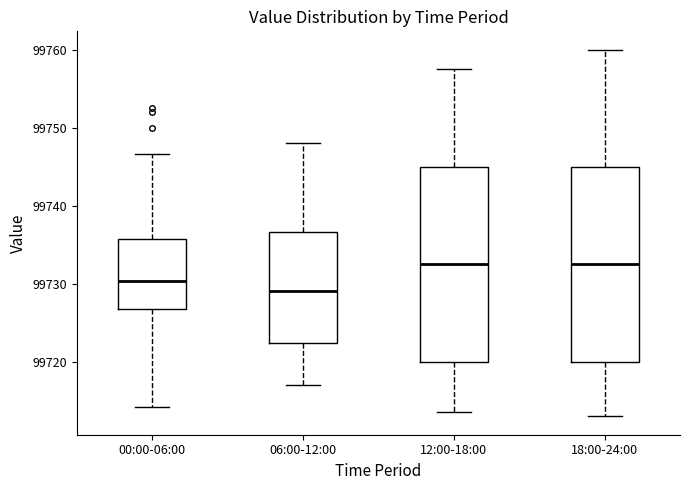

Where does the median line of the box for 12:00-18:00 sit on the y-axis? The values are not printed on the chart, so give them approximately, as read against the axis.

99733